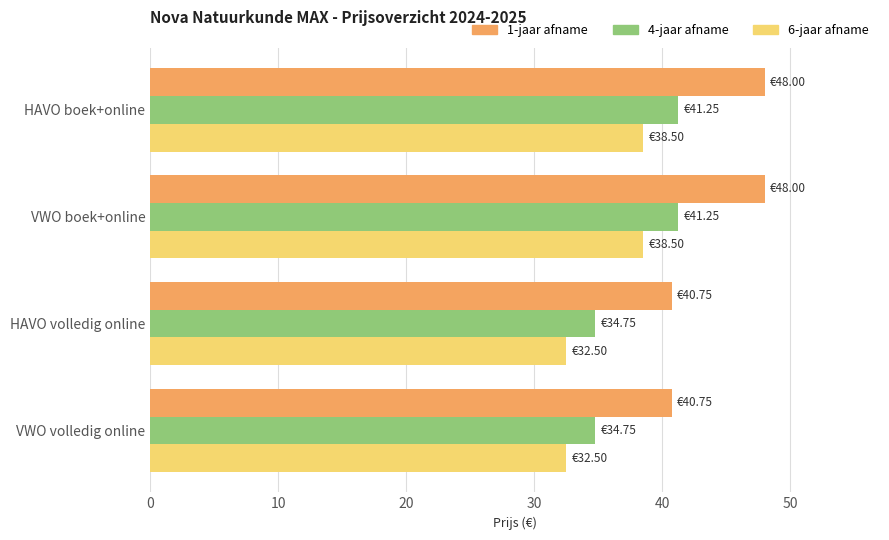

List the series in order of their peak value, lowest first.

6-jaar afname, 4-jaar afname, 1-jaar afname